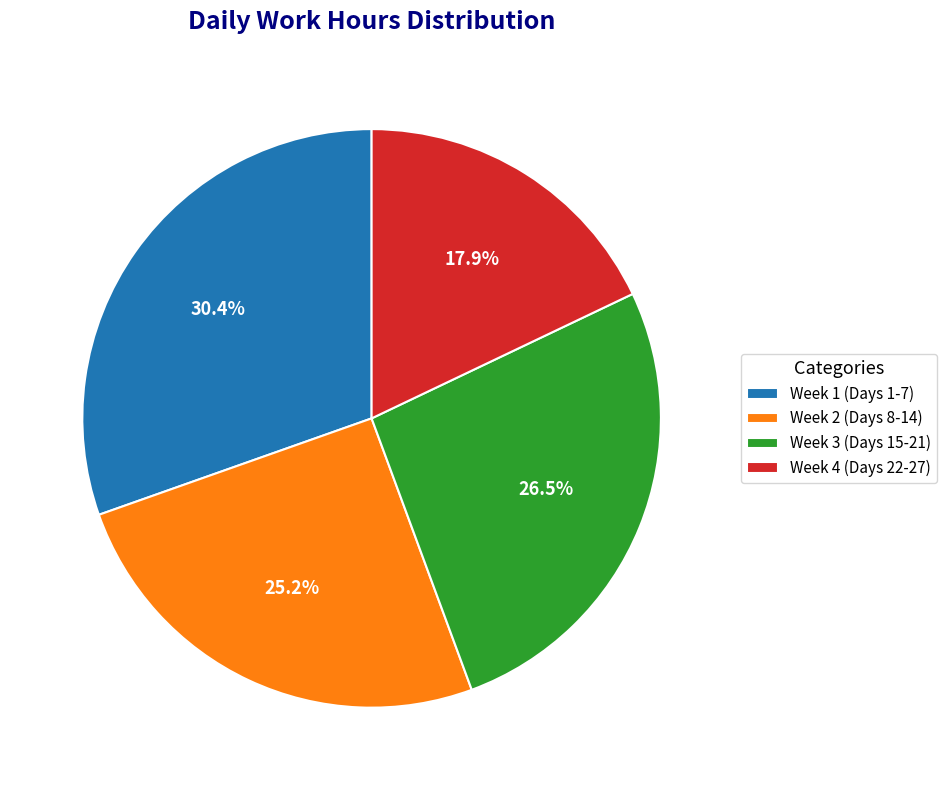

How many slices are in this pie chart?

4